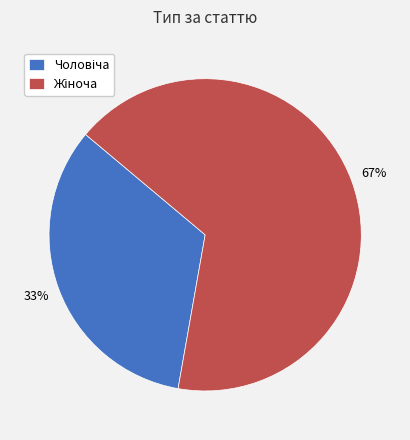

To the nearest percent, what is the average slice percentage?

50%